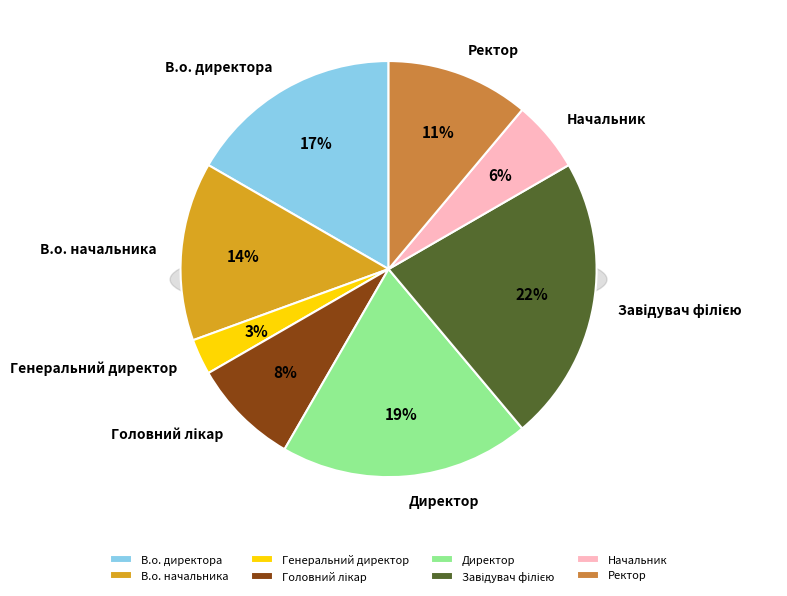

How many slices are in this pie chart?

8